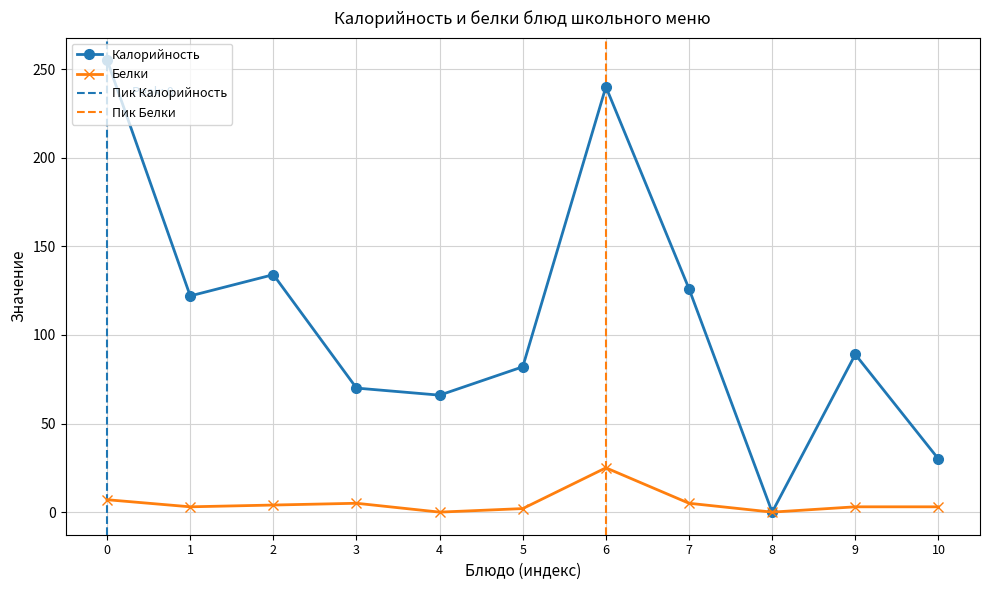

List the series in order of their peak value, highest first.

Калорийность, Белки